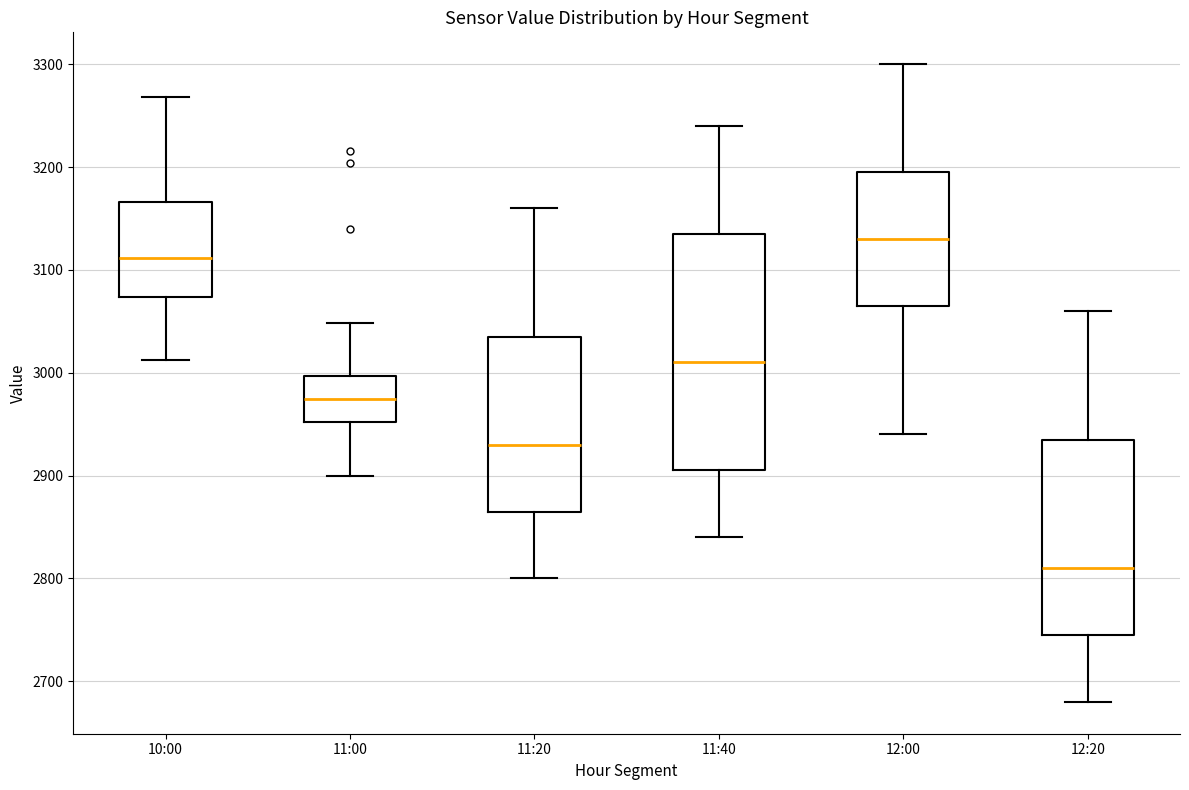

Which box has the lowest median line?

12:20